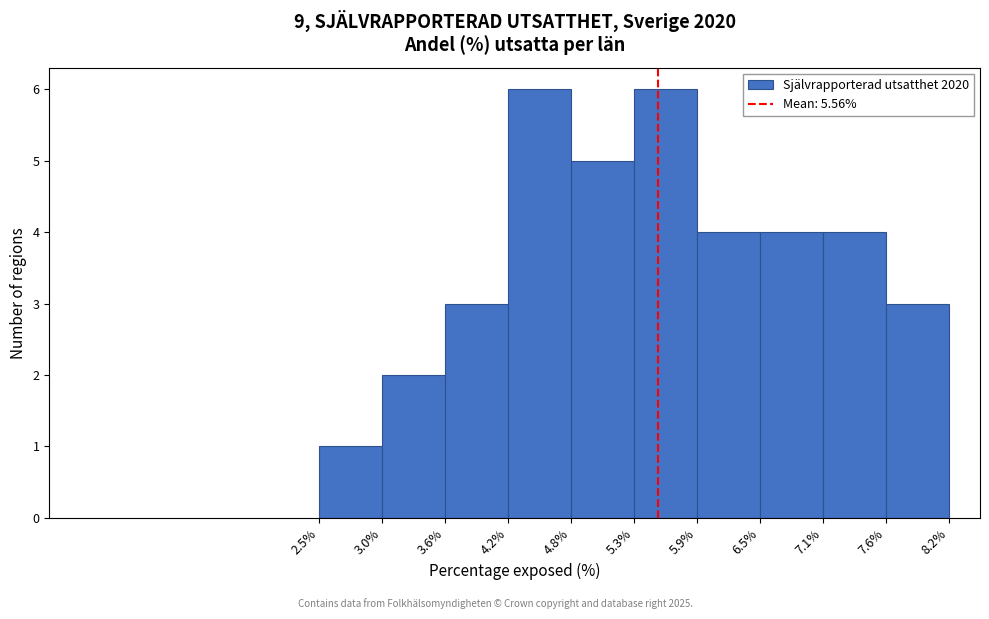

What is the height of the bar covering 7.6% to 8.2% on the x-axis? The values are not printed on the chart, so give them approximately, as read against the axis.

3